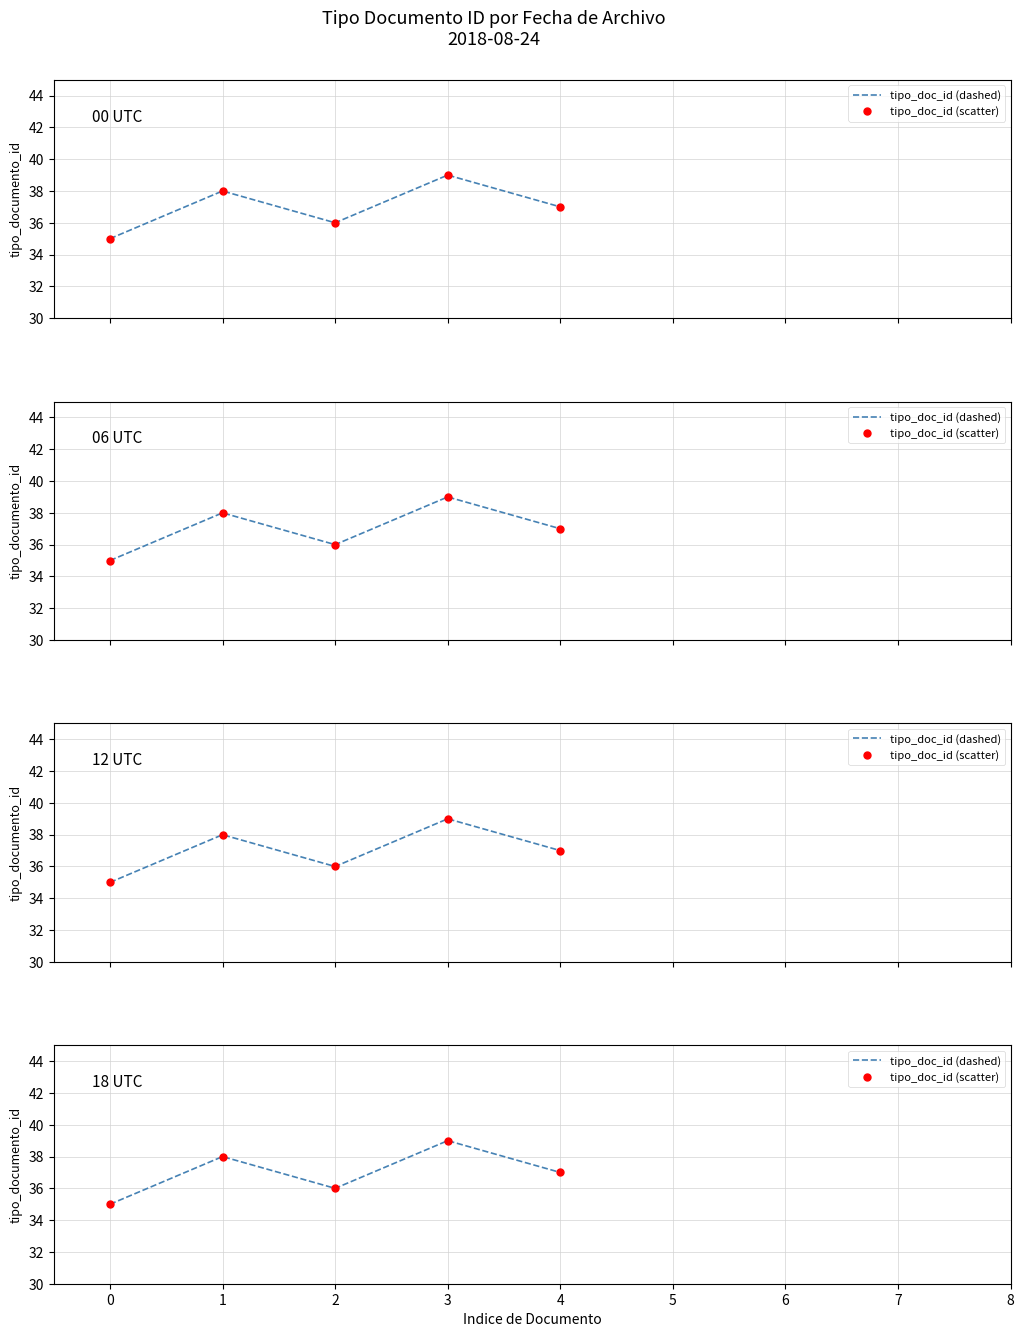

Is it true that tipo_doc_id (scatter) equals 20 at 3?

False